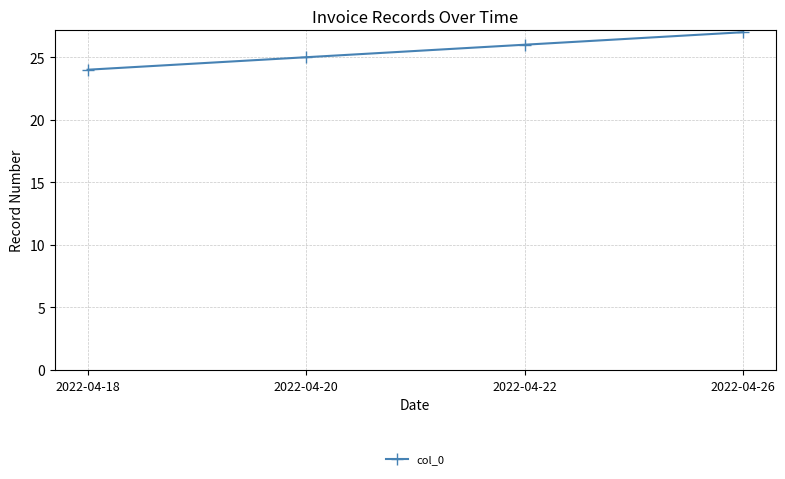

At which category does the chart reach its peak across all series?

2022-04-26